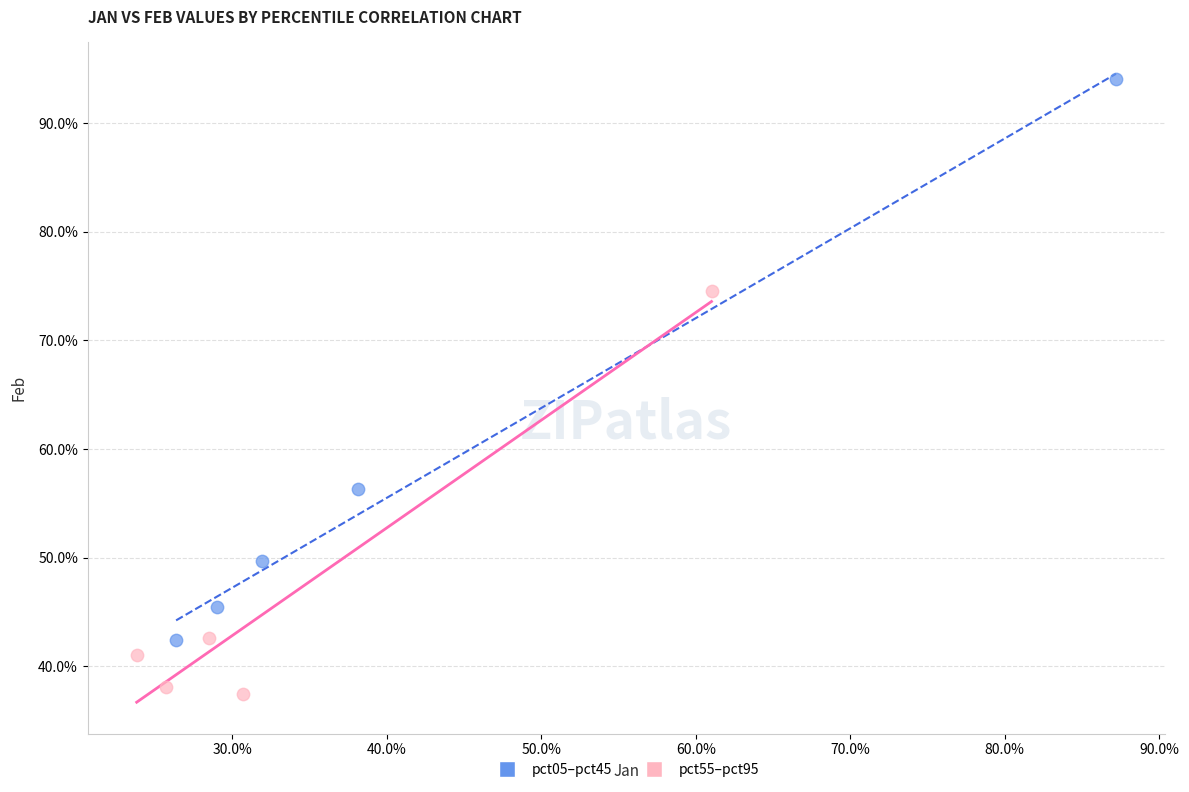

What are all the series names shown in the legend?

pct05–pct45, pct55–pct95